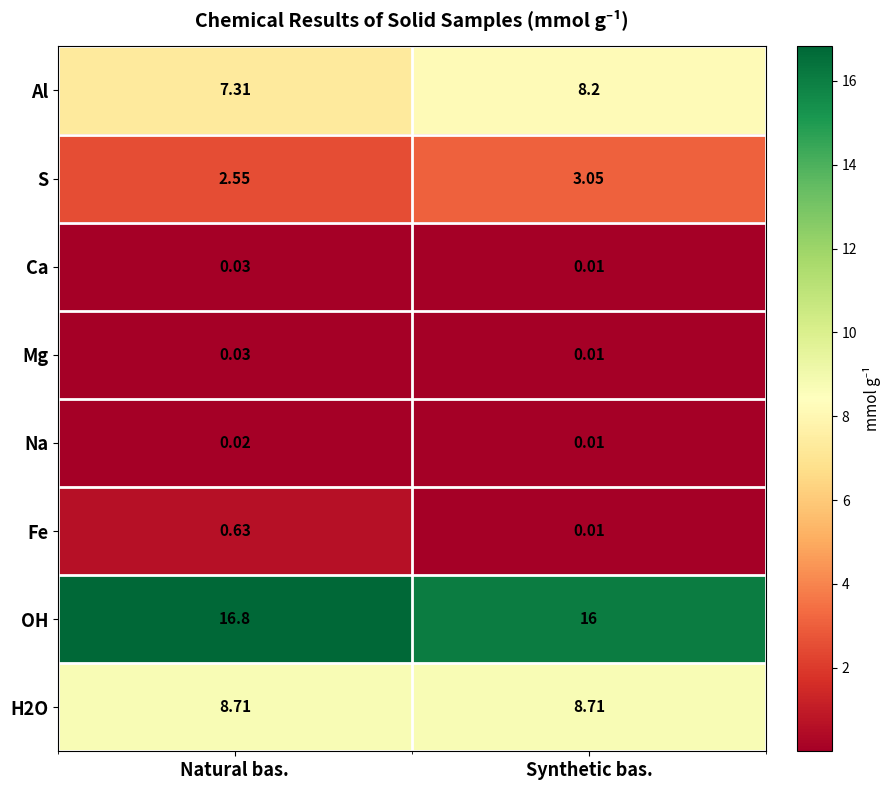

Between Natural bas. and Synthetic bas., which series saw the biggest shift?

Al